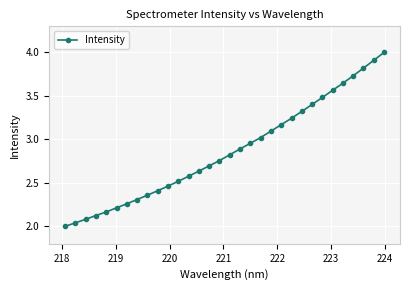

What is the value of the 4th point from the left?

2.1